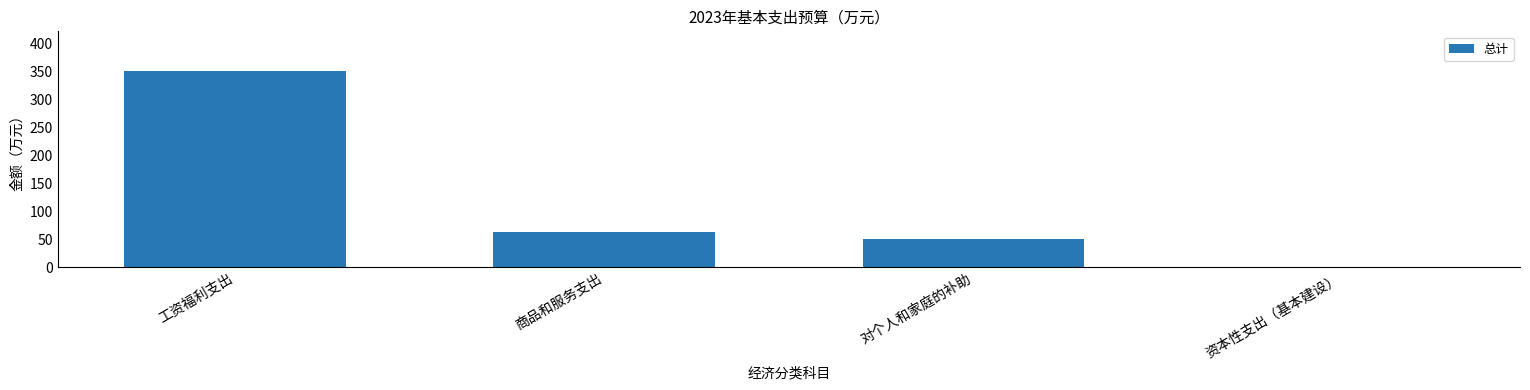

At which category does the chart reach its peak across all series?

工资福利支出